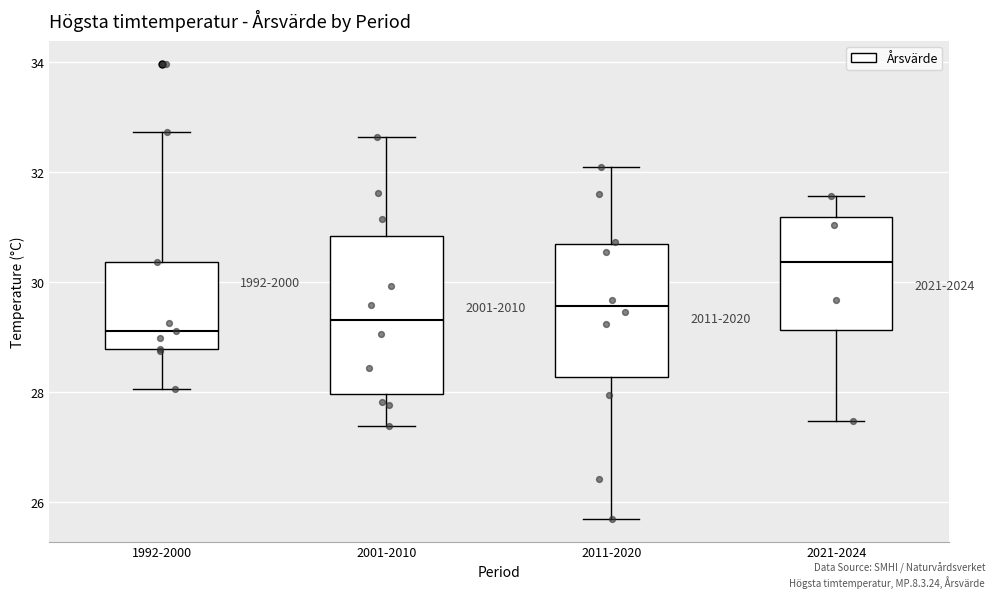

Reading left to right, read every box against the y-axis: the position of its median line, the range the box covers, and the ends of its whiskers. The values are not printed on the chart, so give them approximately, as read against the axis.

1992-2000: median 29.2, box 28.8 to 30.4, whiskers 28.0 to 32.8
2001-2010: median 29.4, box 28.0 to 30.8, whiskers 27.4 to 32.6
2011-2020: median 29.6, box 28.2 to 30.6, whiskers 25.8 to 32.0
2021-2024: median 30.4, box 29.2 to 31.2, whiskers 27.4 to 31.6